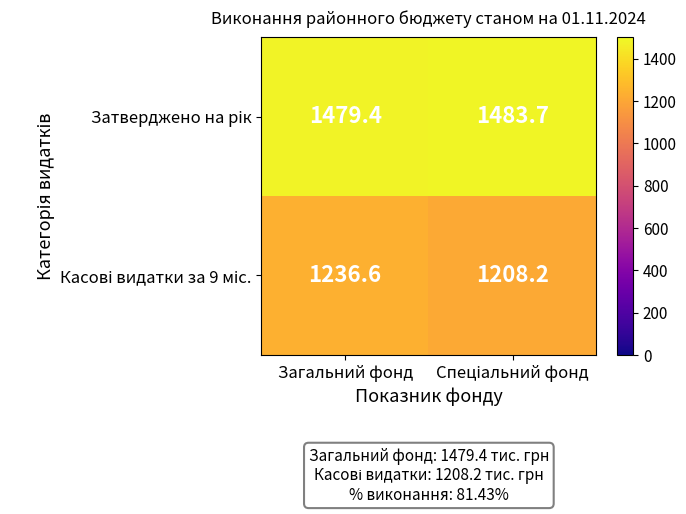

At which category is the sum across all series the highest?

Загальний фонд